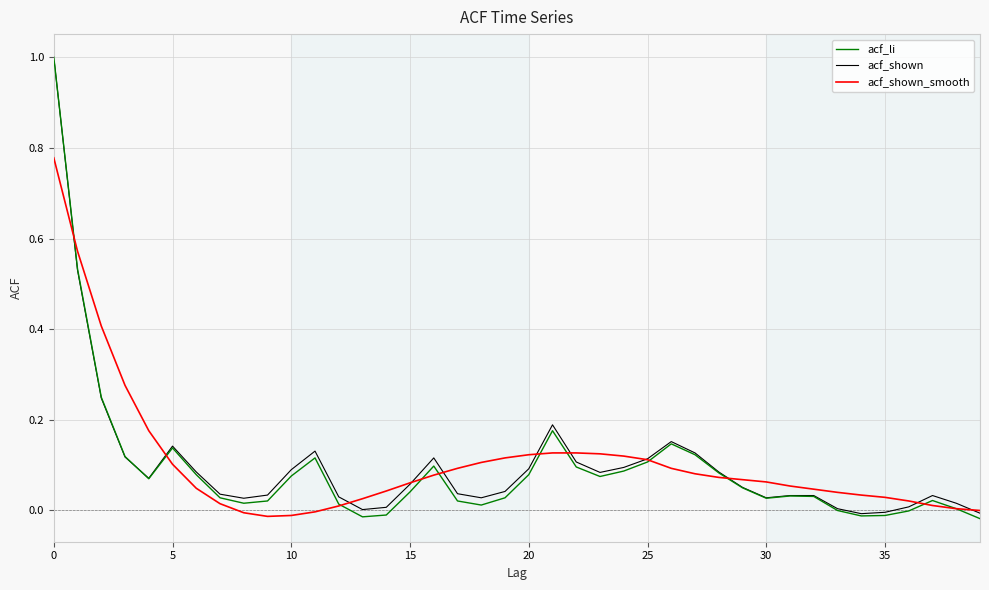

Which series has the largest range (max minus min)?

acf_li